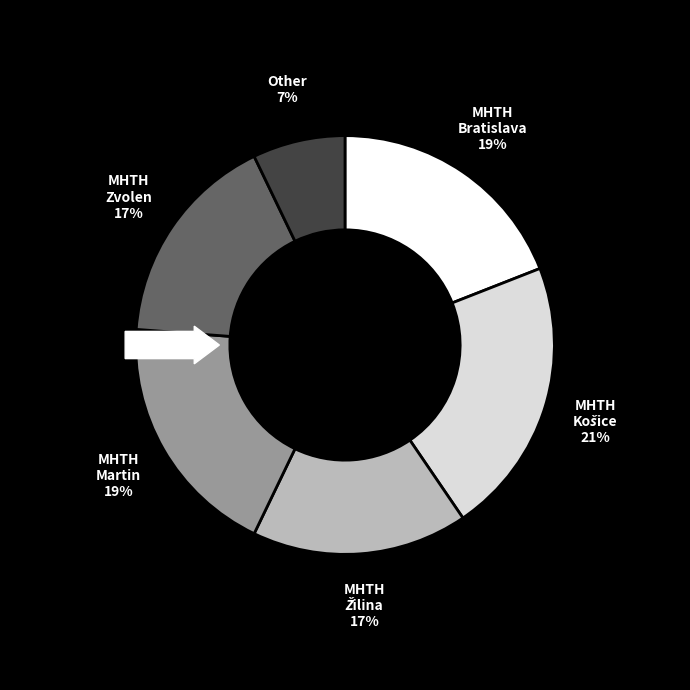

Is there a majority slice in this chart?

No